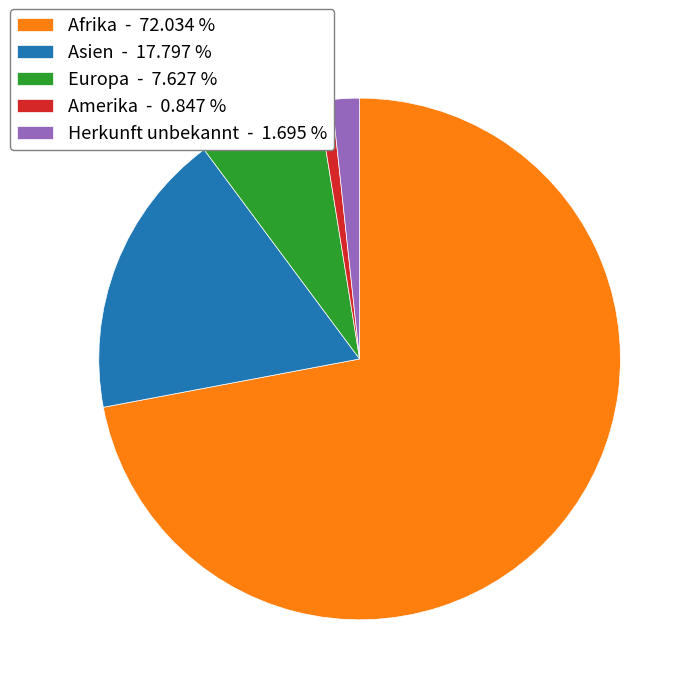

Does Afrika account for over 50% of the chart?

Yes